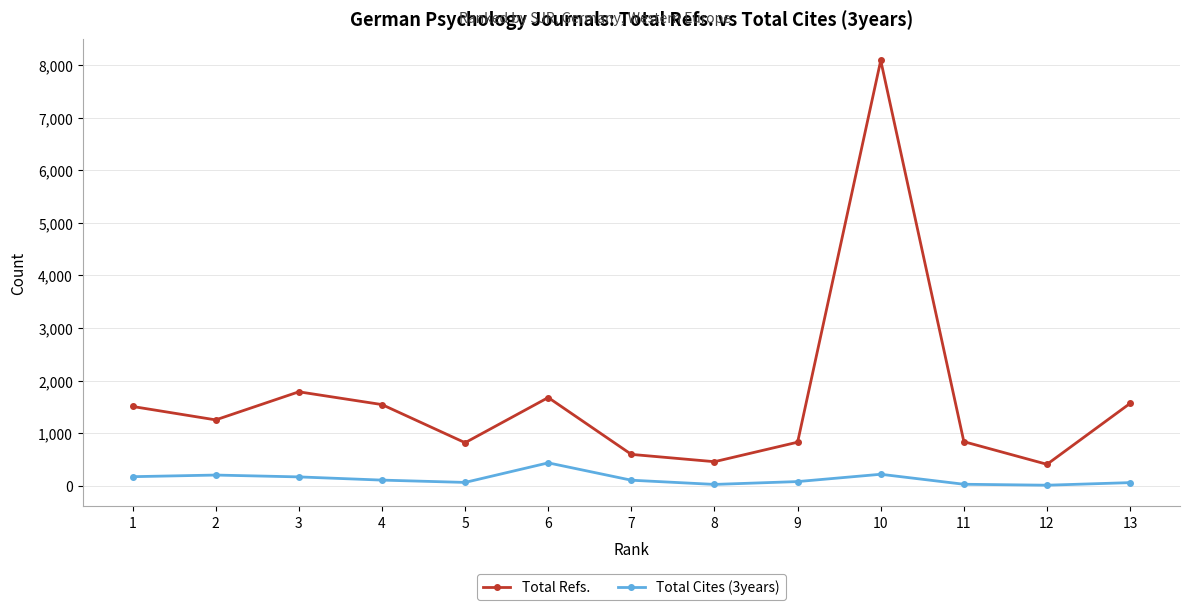

What is the difference between the maximum and second lowest values in the Total Refs. series?

7630